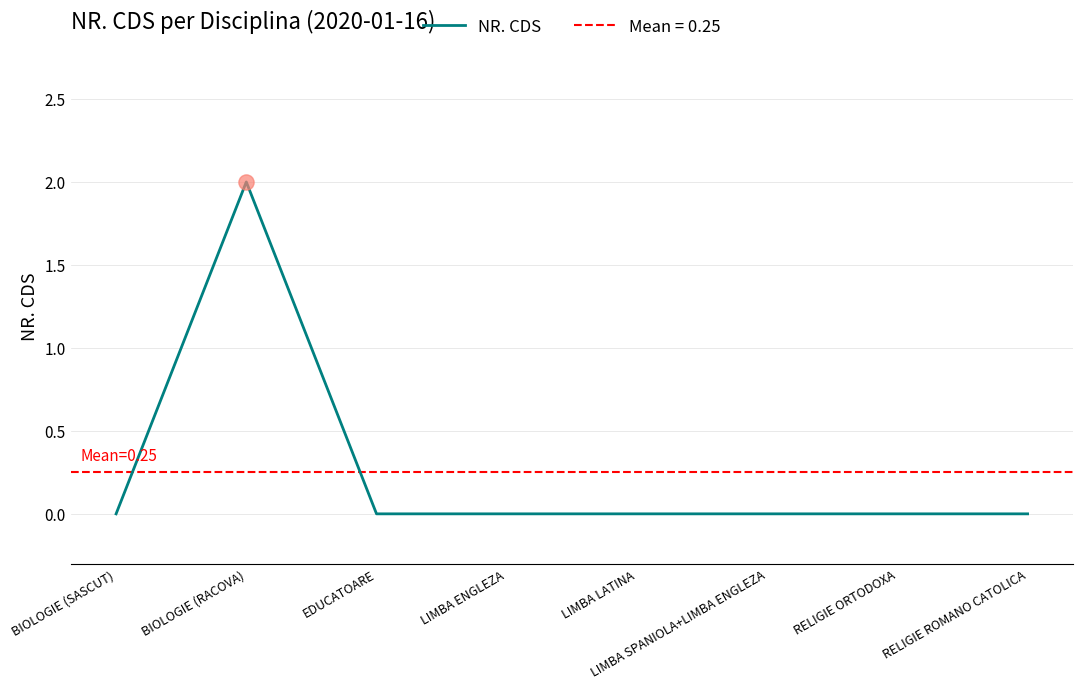

What is the change in value from BIOLOGIE (RACOVA) to LIMBA SPANIOLA+LIMBA ENGLEZA?

-2